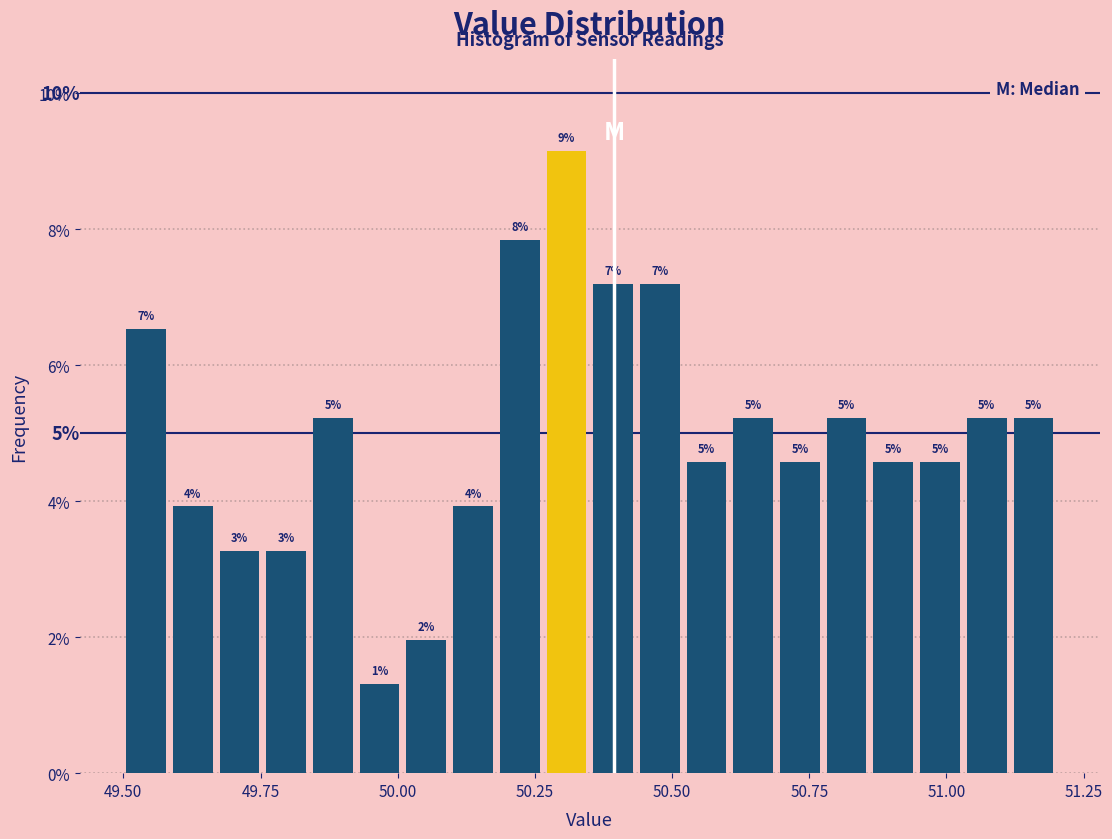

Around what value on the x-axis is the tallest bar? Give the approximate position of its centre, as read against the axis.

50.30